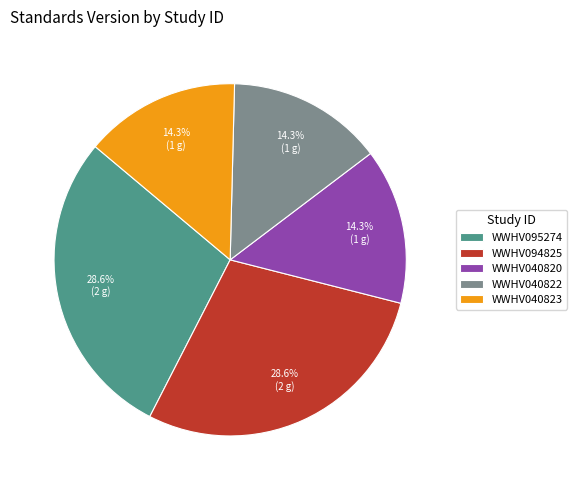

Is the sum of WWHV040822 and WWHV040820 greater than half?

No